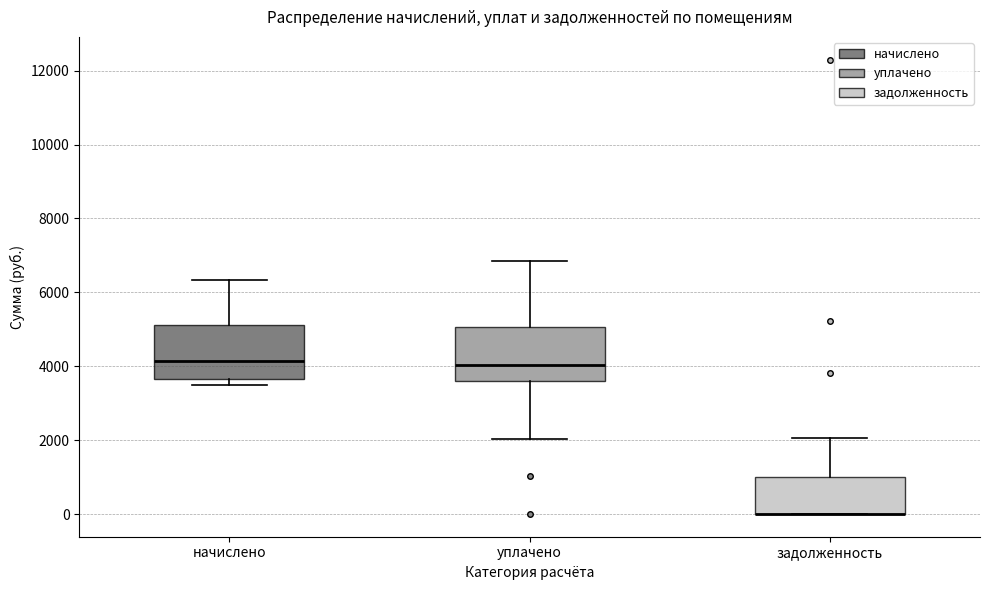

Reading left to right, read every box against the y-axis: the position of its median line, the range the box covers, and the ends of its whiskers. The values are not printed on the chart, so give them approximately, as read against the axis.

начислено: median 4200, box 3600 to 5200, whiskers 3400 to 6400
уплачено: median 4000, box 3600 to 5000, whiskers 2000 to 6800
задолженность: median 0 (drawn on the box's lower edge), box 0 to 1000, whiskers 0 to 2000